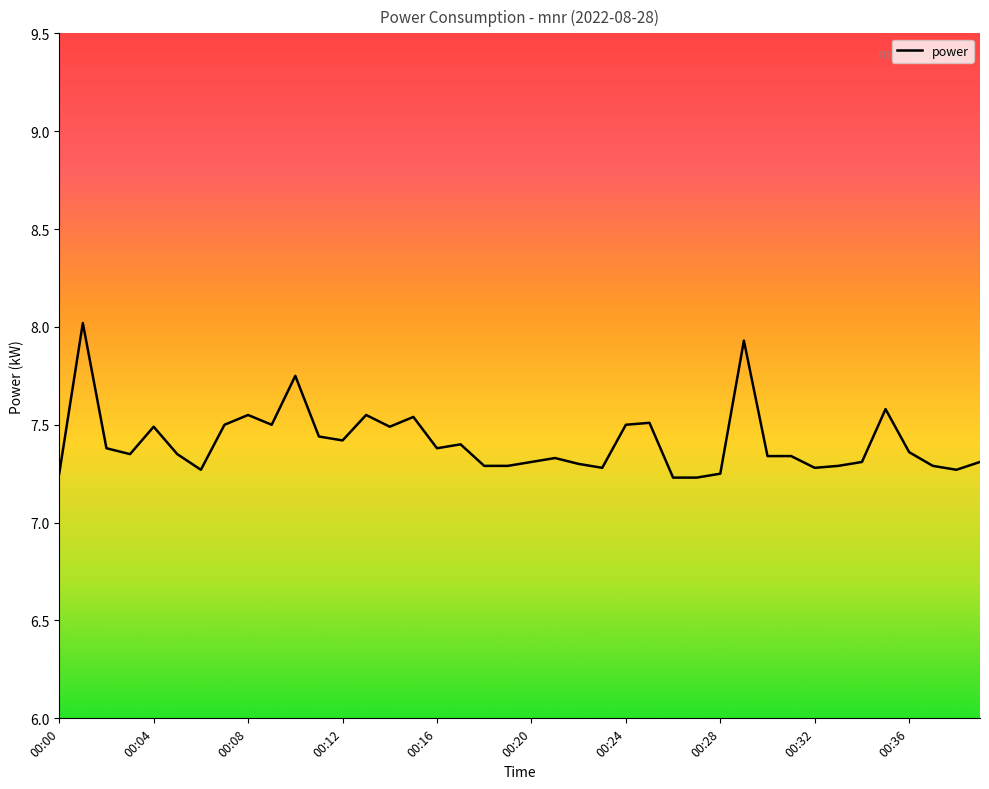

What is the difference between the maximum and minimum values?

0.8